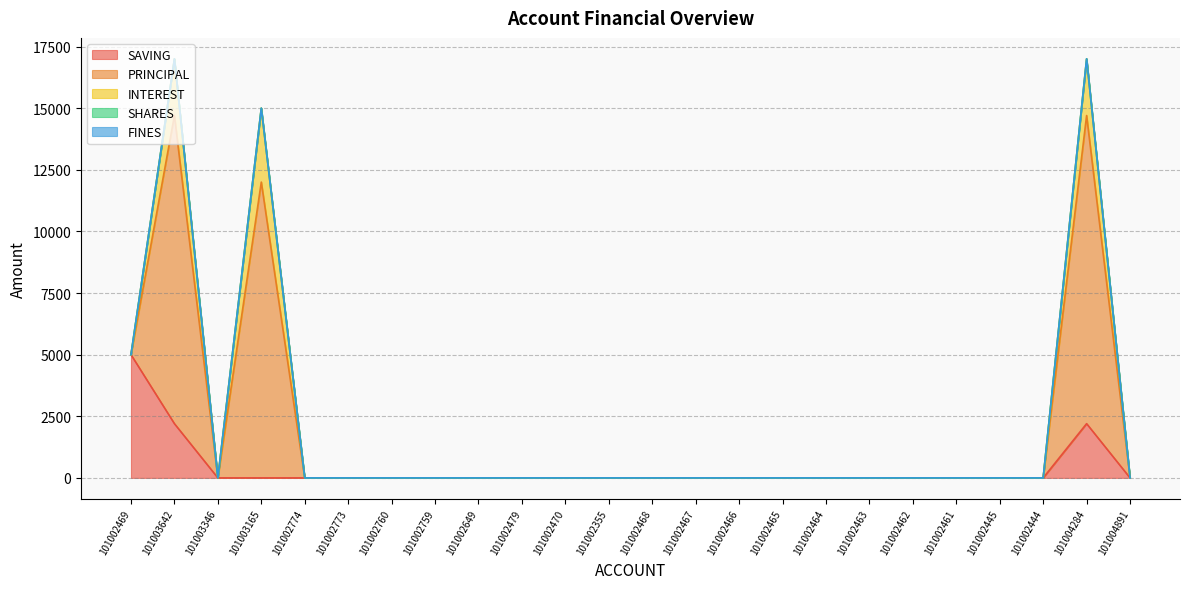

Rank the series at 101002445 from lowest to highest value.

SAVING, PRINCIPAL, INTEREST, SHARES, FINES